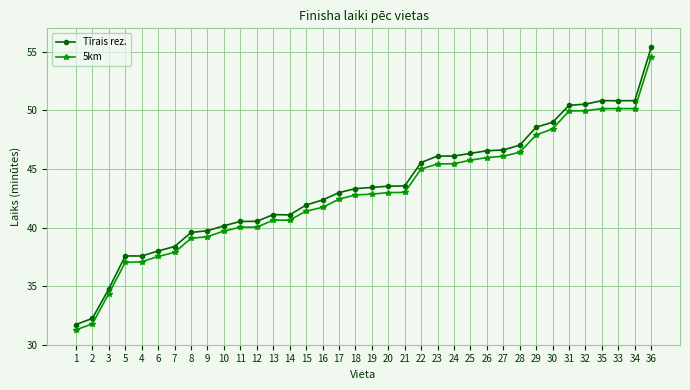

What are all the series names shown in the legend?

Tīrais rez., 5km